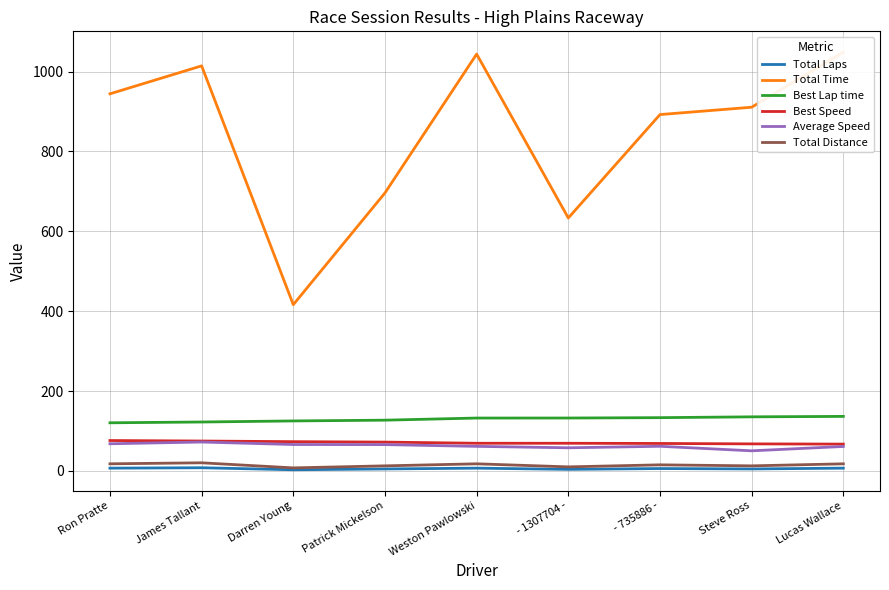

At which label is Best Lap time closest to 128?

Patrick Mickelson